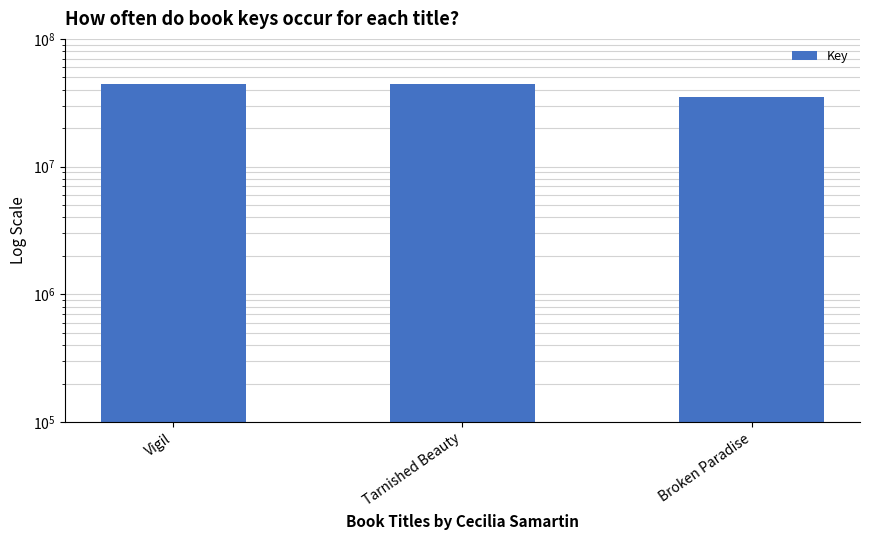

Is it true that the value at Broken Paradise is 35100802?

True